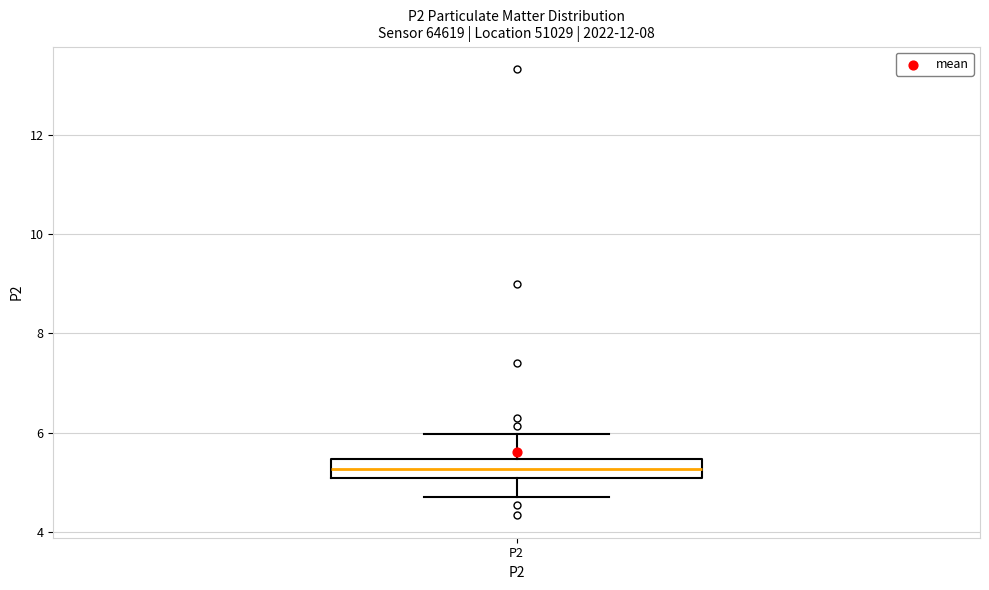

Read this box plot against the y-axis: the position of the median line, the range covered by the box, and the ends of both whiskers. The values are not printed on the chart, so give them approximately, as read against the axis.

median 5.2, box 5.0 to 5.4, whiskers 4.8 to 6.0